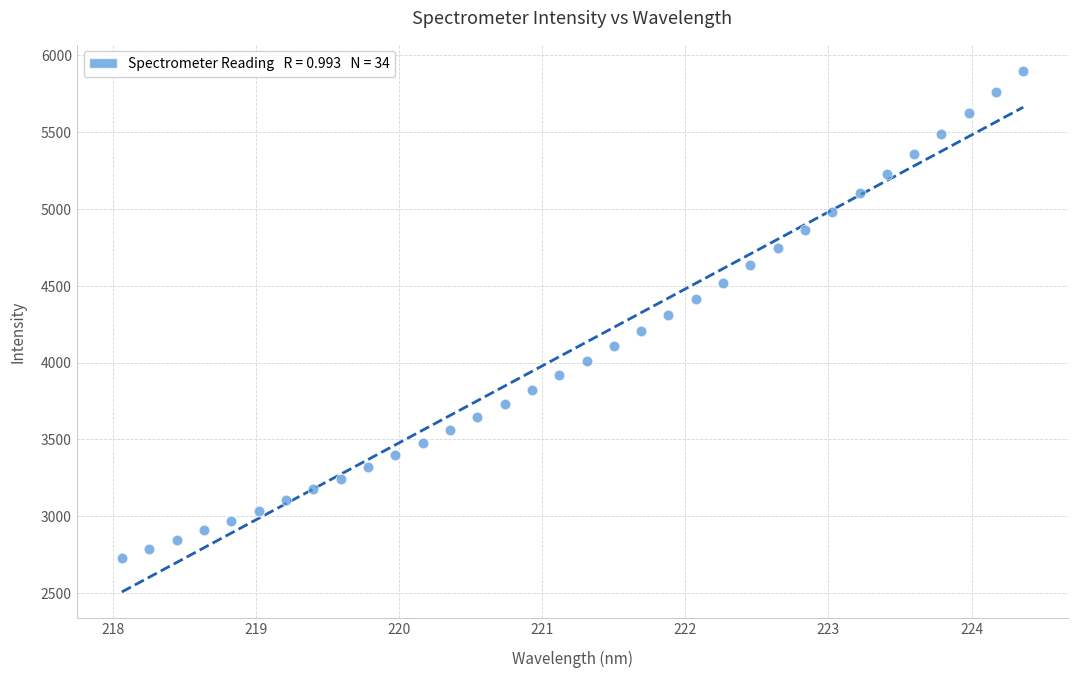

What is the range of X values (max minus min)?

6.3